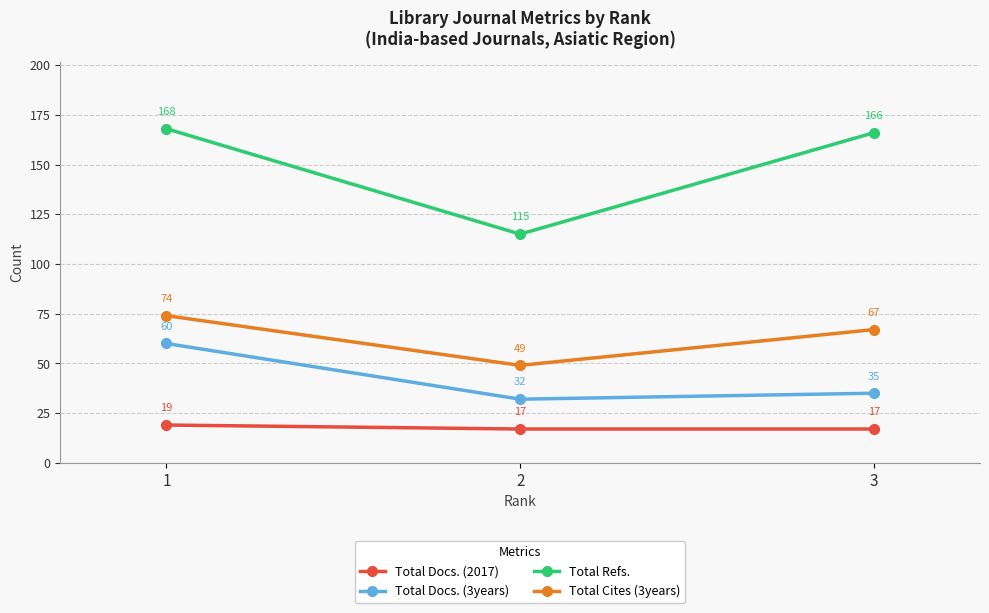

What are all the series names shown in the legend?

Total Docs. (2017), Total Docs. (3years), Total Refs., Total Cites (3years)